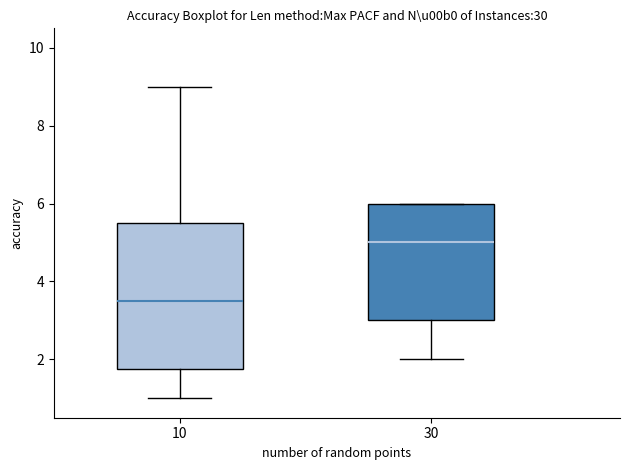

Reading left to right, transcribe this box plot: for each box, give where its median line is, the range the box spans, and where its two whiskers end, as read against the y-axis. The values are not printed on the chart, so give them approximately, as read against the axis.

10: median 3.6, box 1.8 to 5.6, whiskers 1.0 to 9.0
30: median 5.0, box 3.0 to 6.0, whiskers 2.0 to 6.0